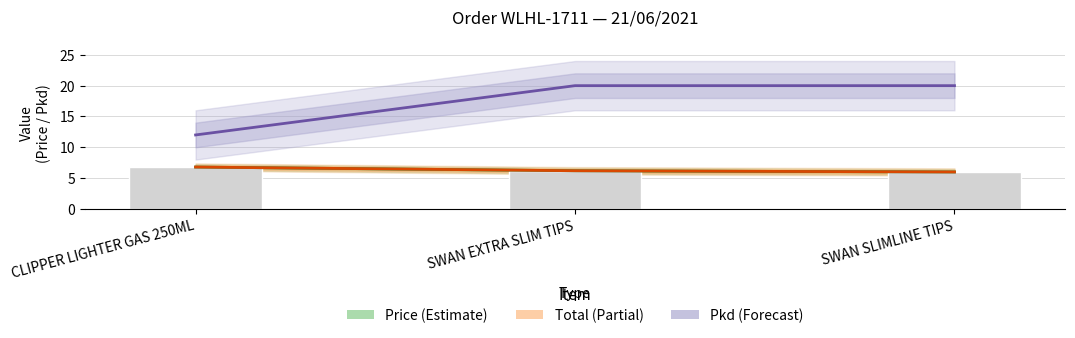

What is the label of the 2nd bar from the left?

SWAN EXTRA SLIM TIPS